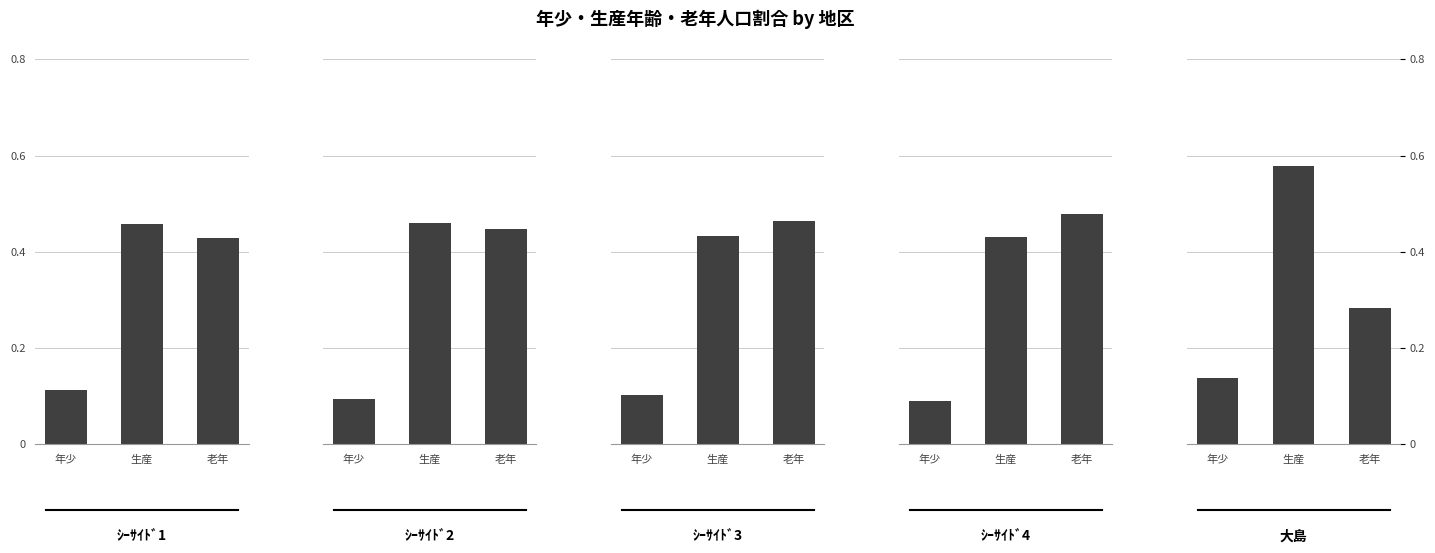

What is the difference between the second highest and minimum values in the ｼｰｻｲﾄﾞ3 series?

0.3